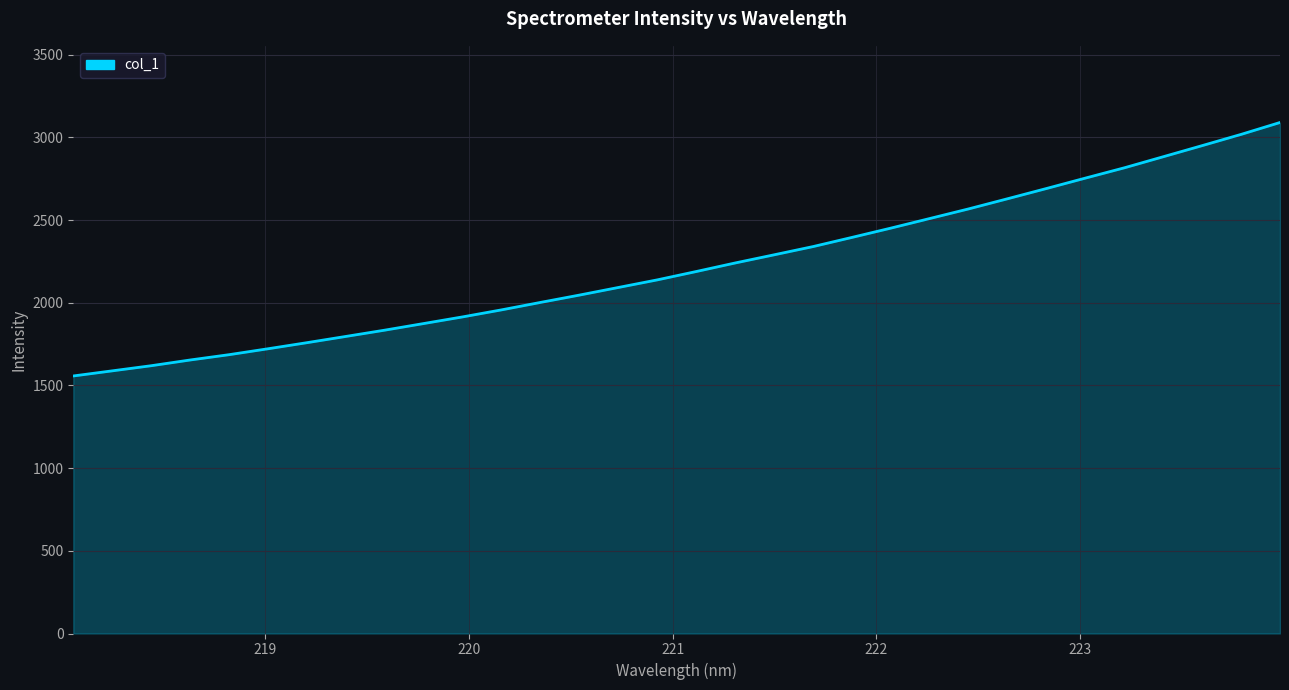

What is the maximum value shown in the chart?

3090.4